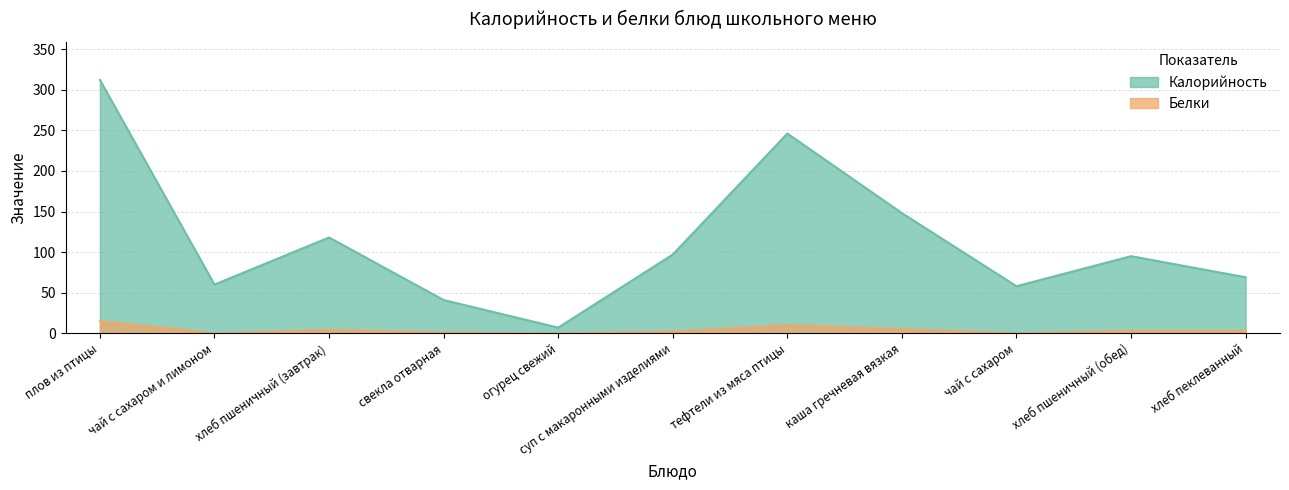

Rank the series by their average value, from highest to lowest.

Калорийность, Белки